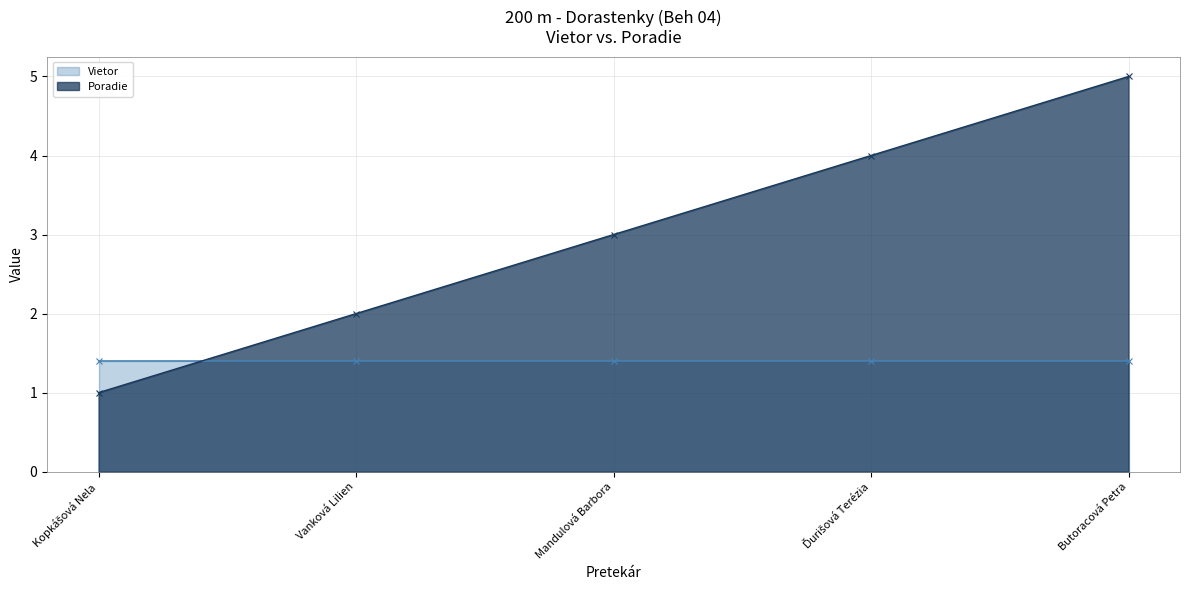

Does the chart display data point markers on the line(s)?

Yes